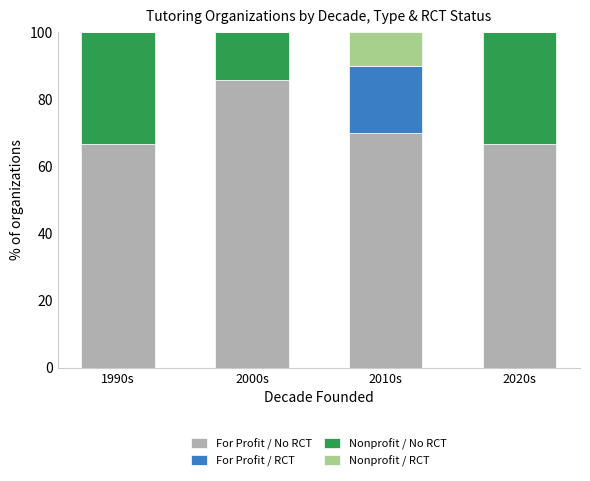

Is it true that For Profit / No RCT equals 85.7 at 2000s?

True